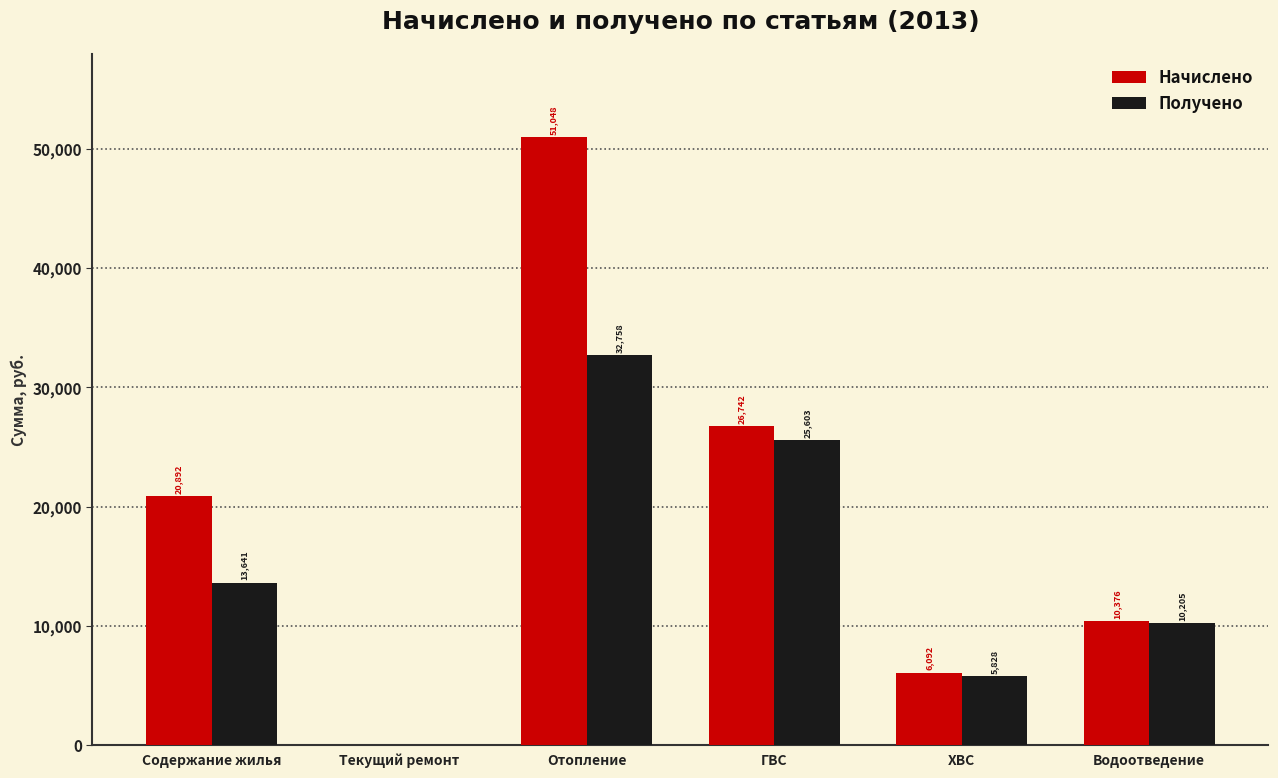

Which series changed the most between ГВС and Водоотведение?

Начислено